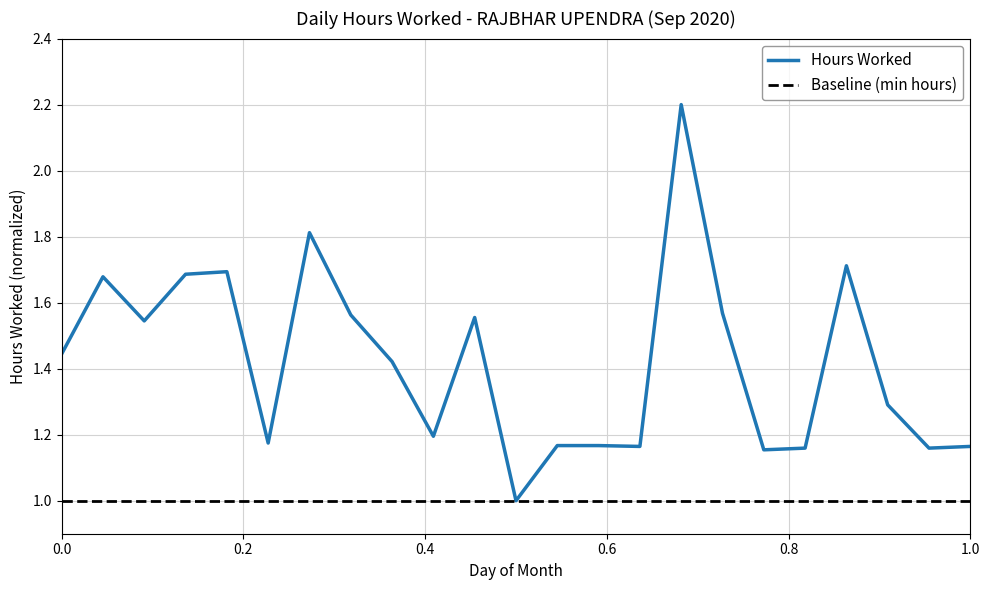

True or false: there are more than 2 points higher than both neighbors.

True